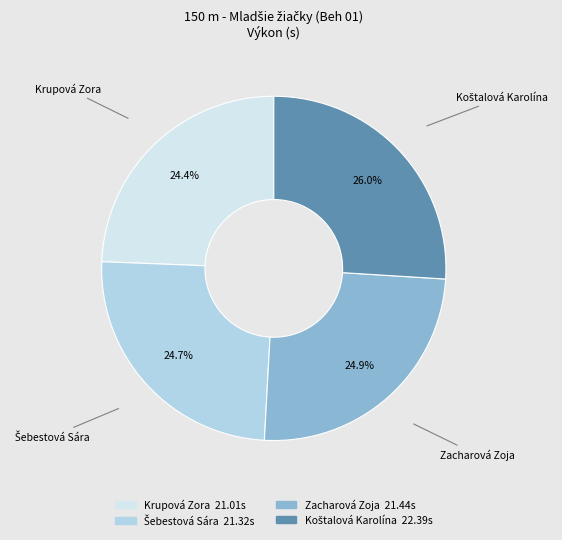

Does any single category account for the majority?

No